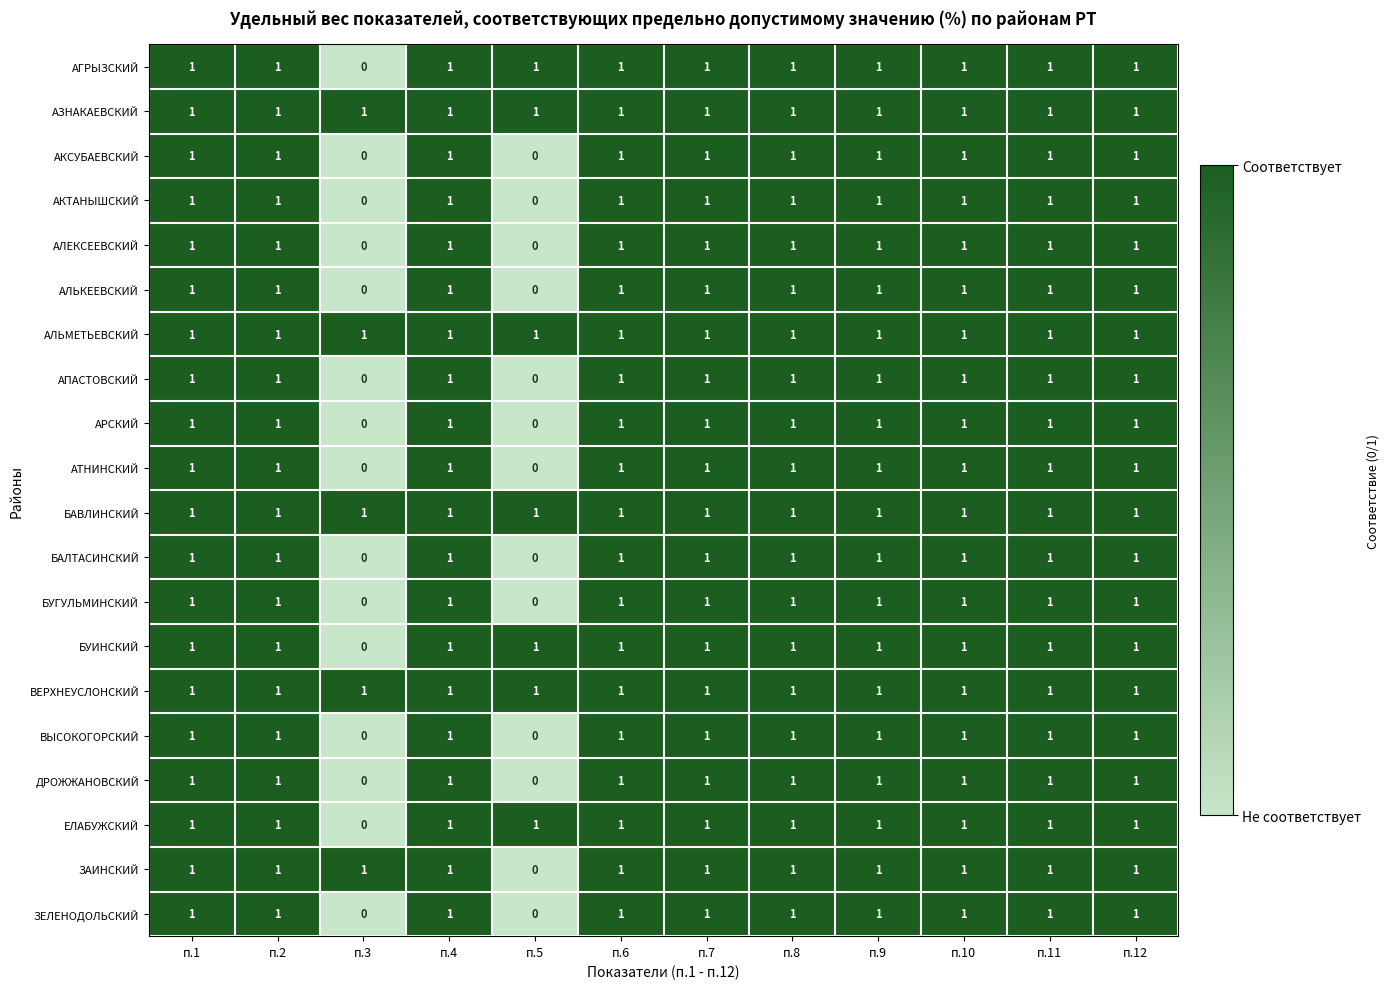

True or false: АЗНАКАЕВСКИЙ has a value of 0 at п.5.

False